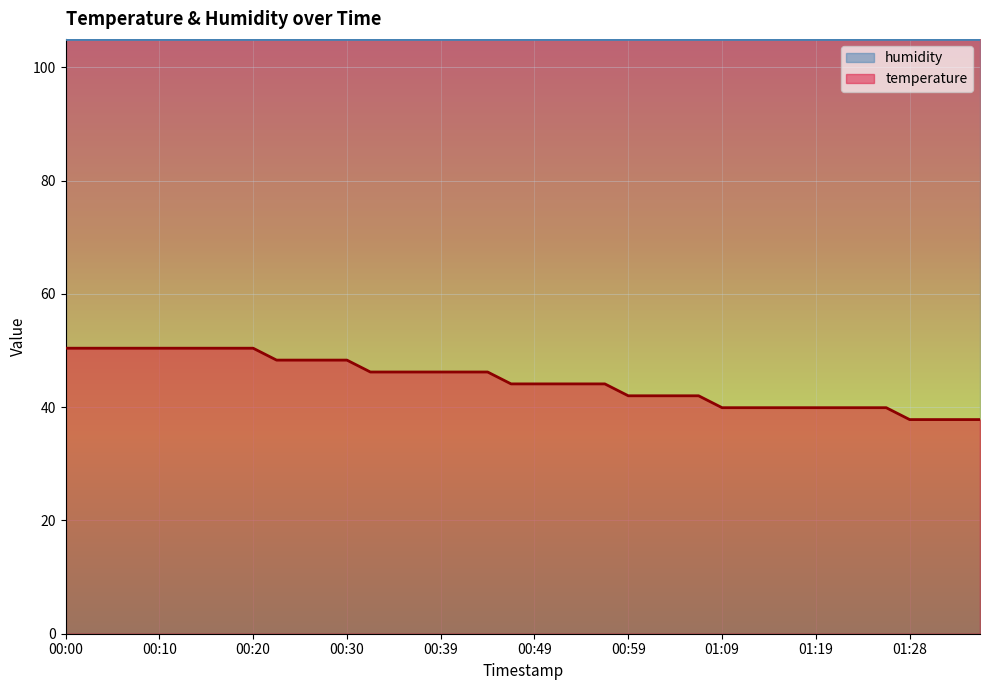

Reading left to right, transcribe all the data shown in this chart.

50.4	50.4	50.4	50.4	50.4	50.4	50.4	50.4	50.4	48.3	48.3	48.3	48.3	46.2	46.2	46.2	46.2	46.2	46.2	44.1	44.1	44.1	44.1	44.1	42.0	42.0	42.0	42.0	39.9	39.9	39.9	39.9	39.9	39.9	39.9	39.9	37.8	37.8	37.8	37.8